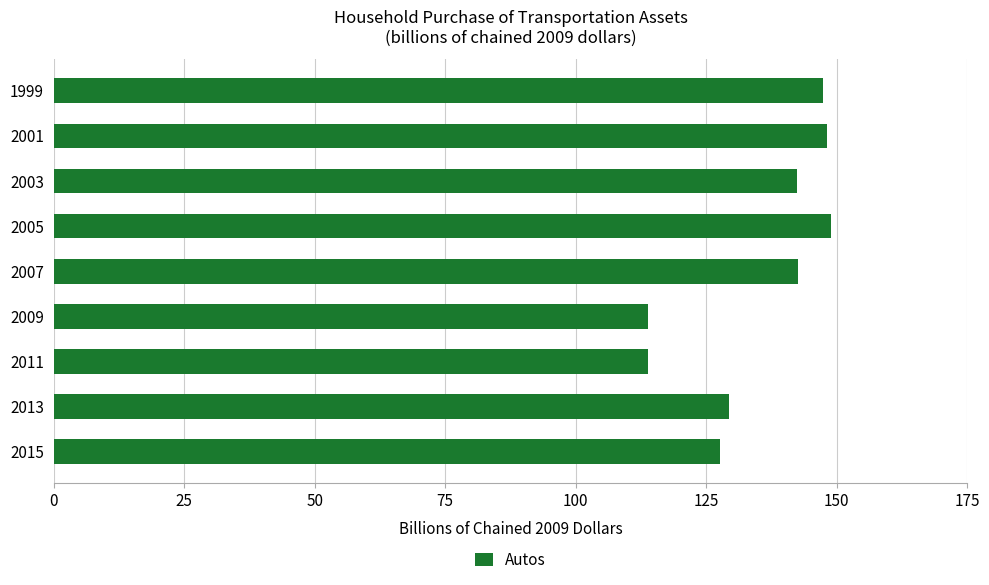

Between 2009 and 2003, which is larger?

2003